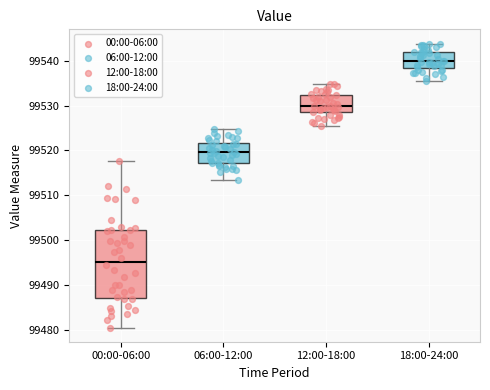

Where does the median line of the box for 00:00-06:00 sit on the y-axis? The values are not printed on the chart, so give them approximately, as read against the axis.

99495